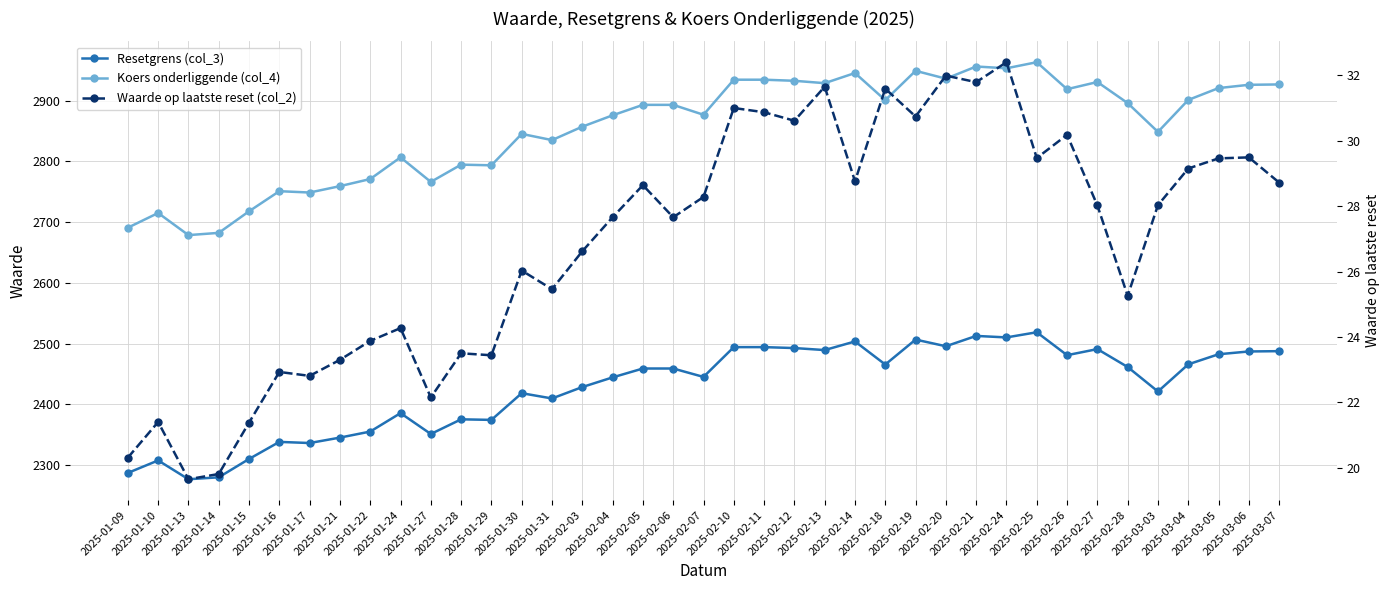

The Resetgrens (col_3) series shows 2495.7 at 2025-02-20. True or false?

True